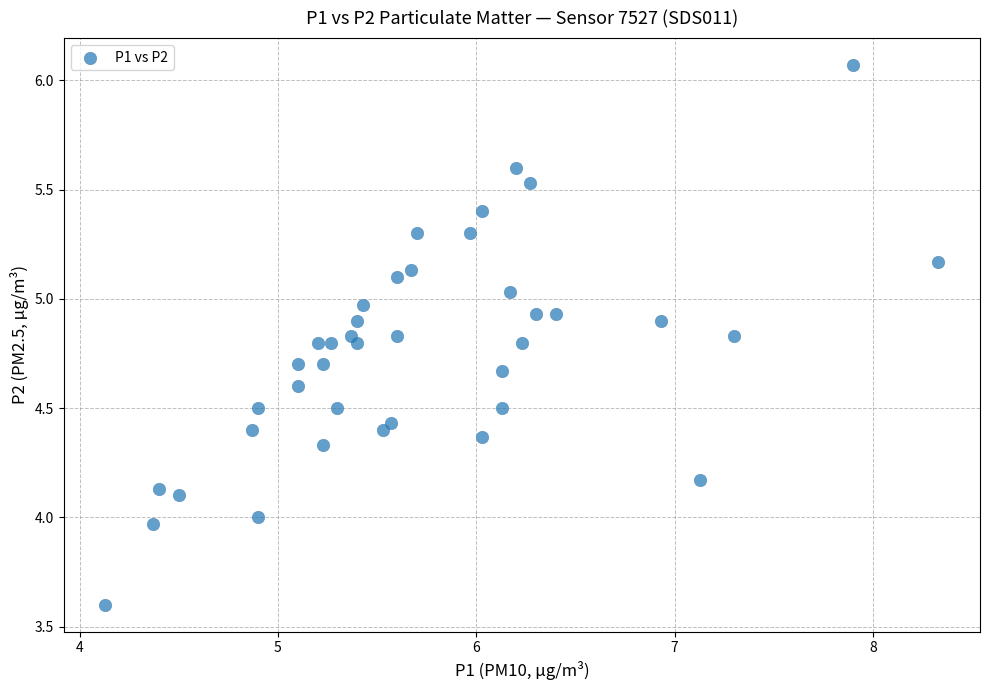

What is the range of Y values (max minus min)?

2.5